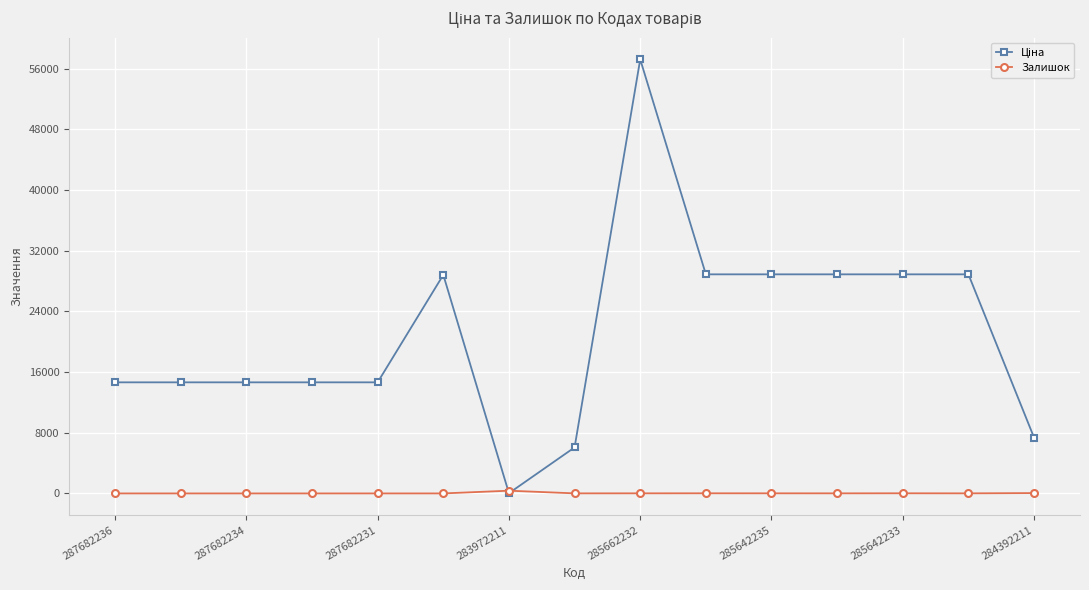

What is the maximum value shown in the chart?

57235.5